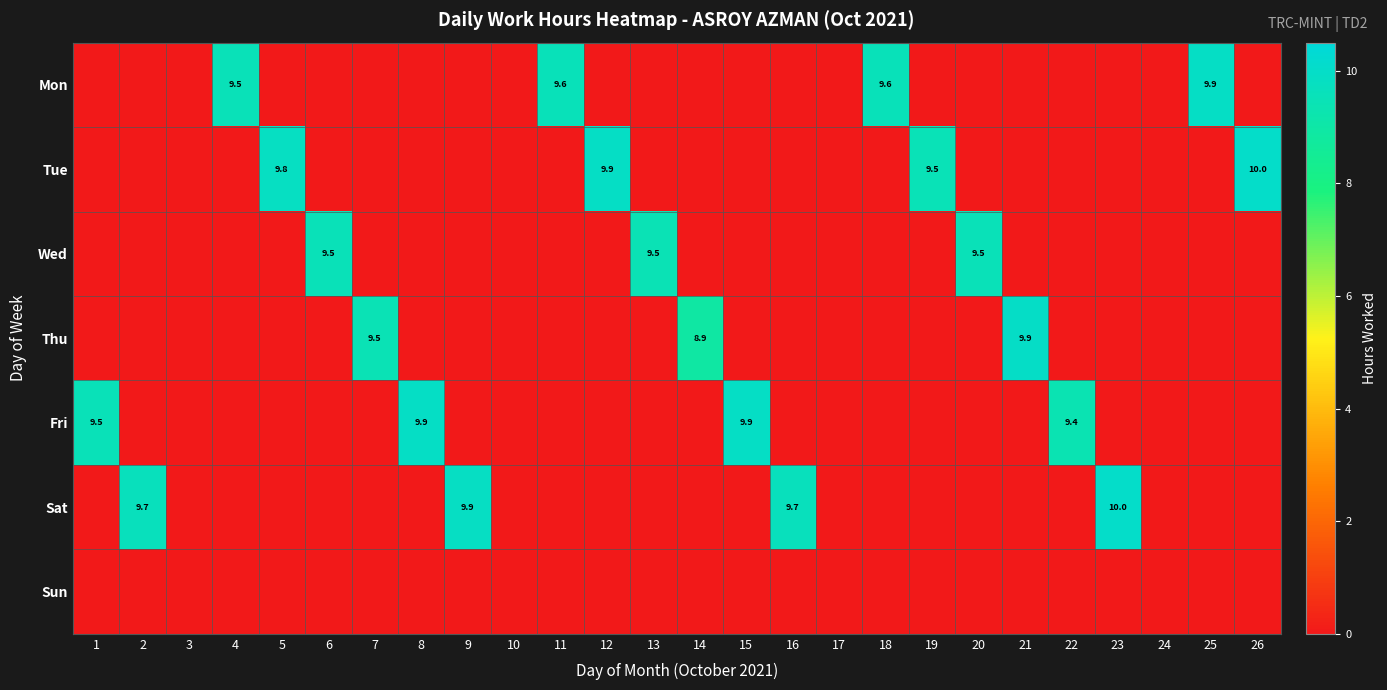

What is the difference between the maximum and second lowest values in the Wed series?

9.5